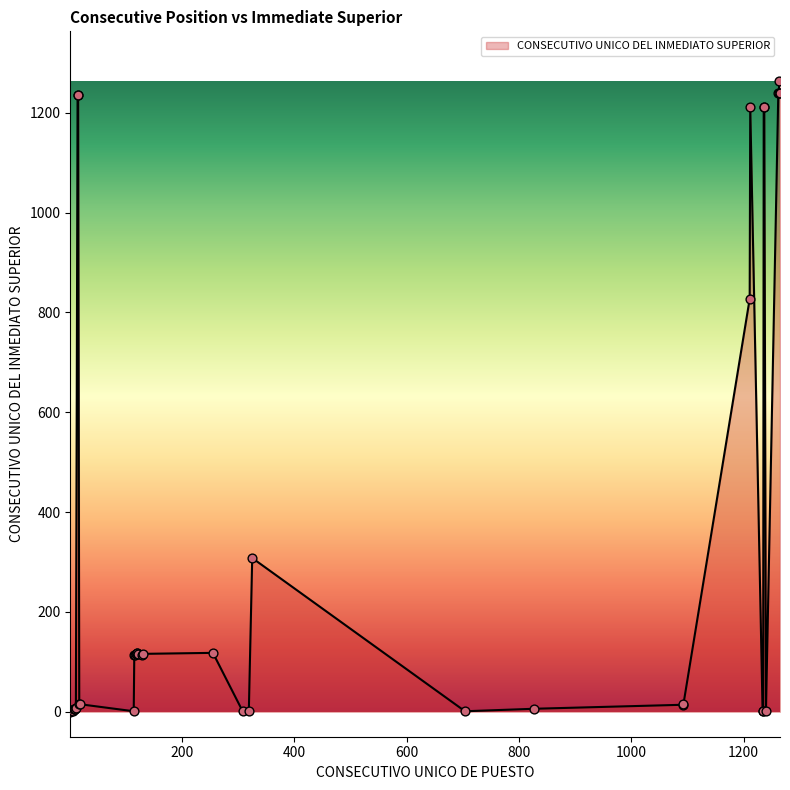

What is the greatest value displayed?

1263